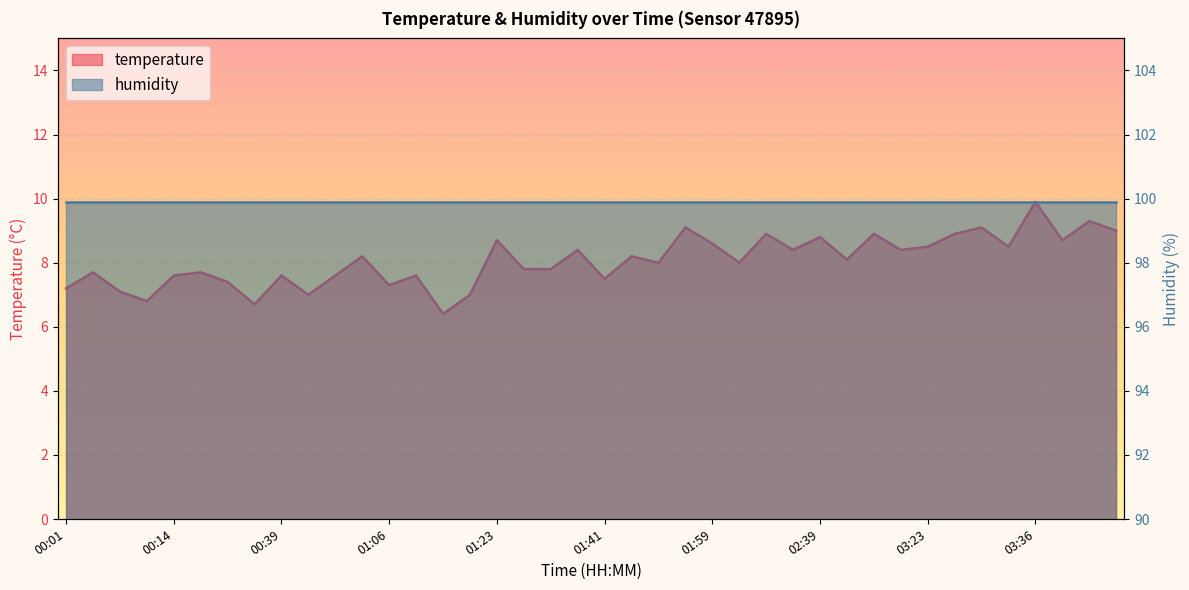

How many points are higher than both their immediate neighbors (excluding endpoints)?

15